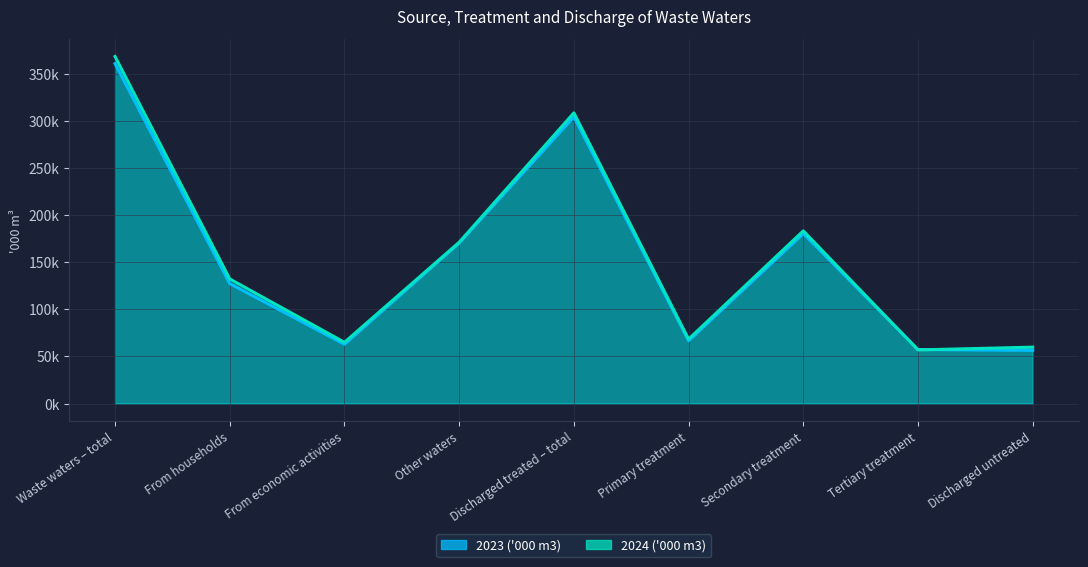

What is the smallest value displayed?

56430